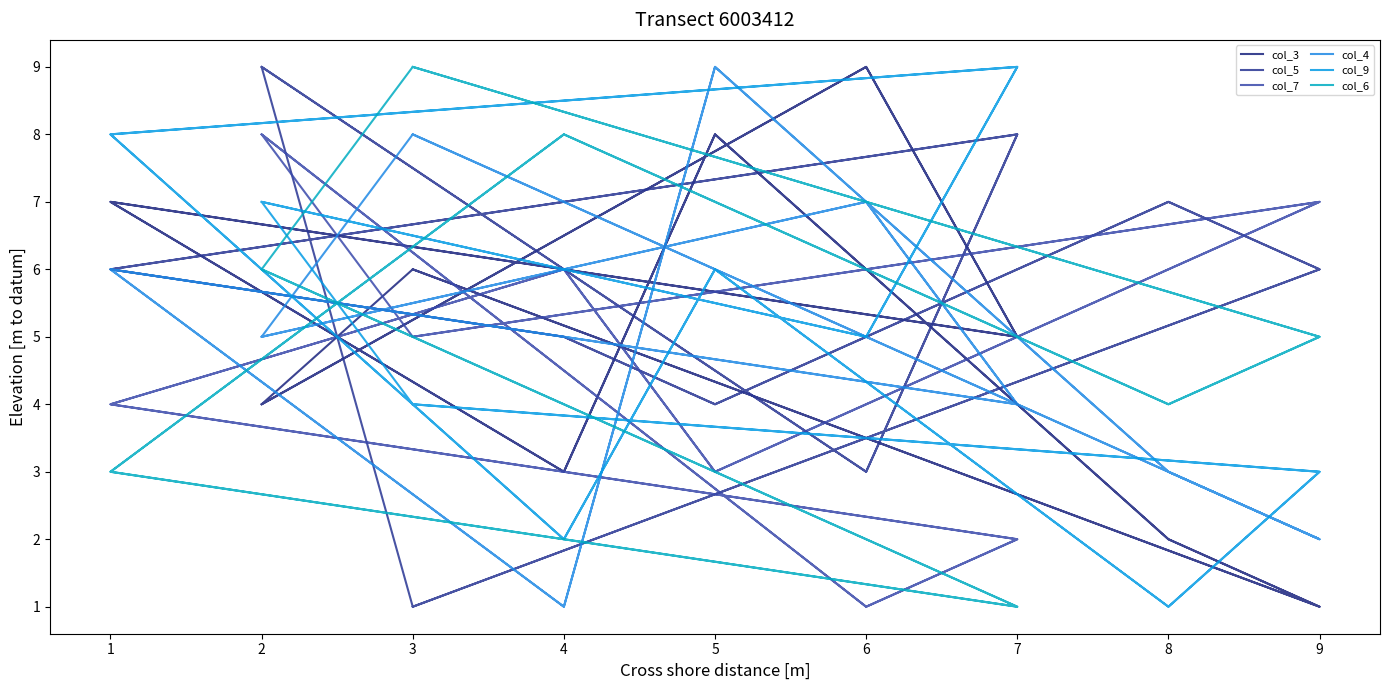

Rank the series by their maximum value, from highest to lowest.

col_3, col_5, col_4, col_9, col_6, col_7